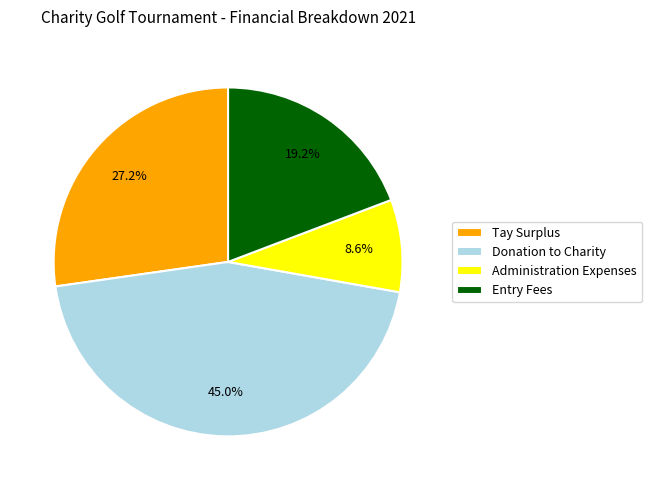

What percentage is the Entry Fees slice, to the nearest percent?

19%